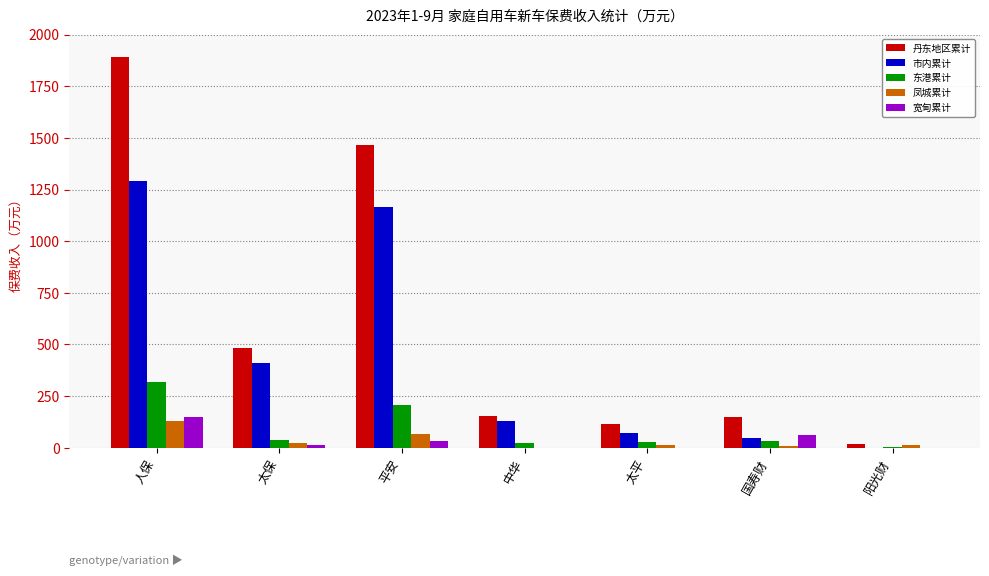

At which category is the sum across all series the highest?

人保